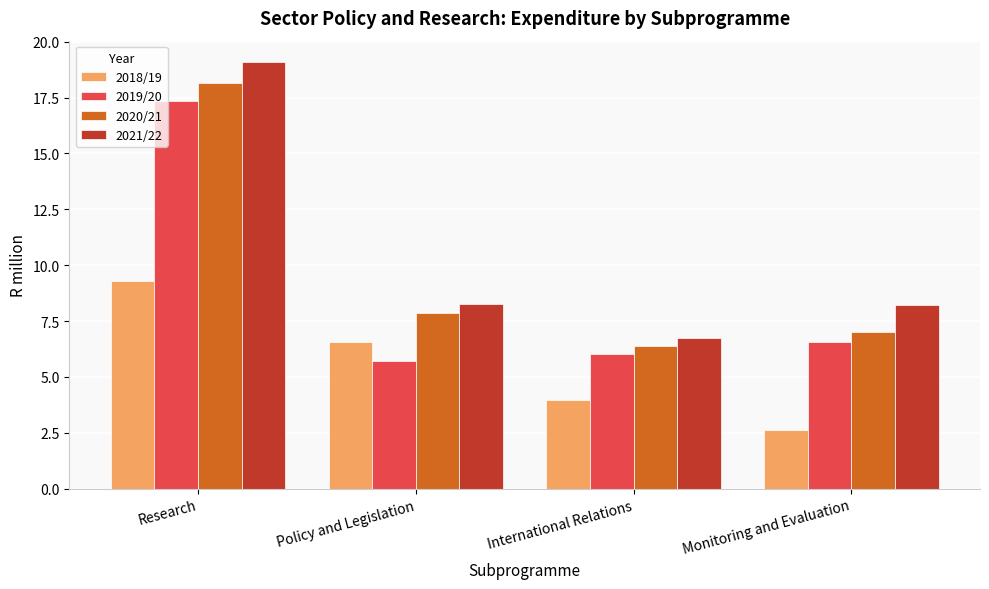

What position from the left is International Relations?

3